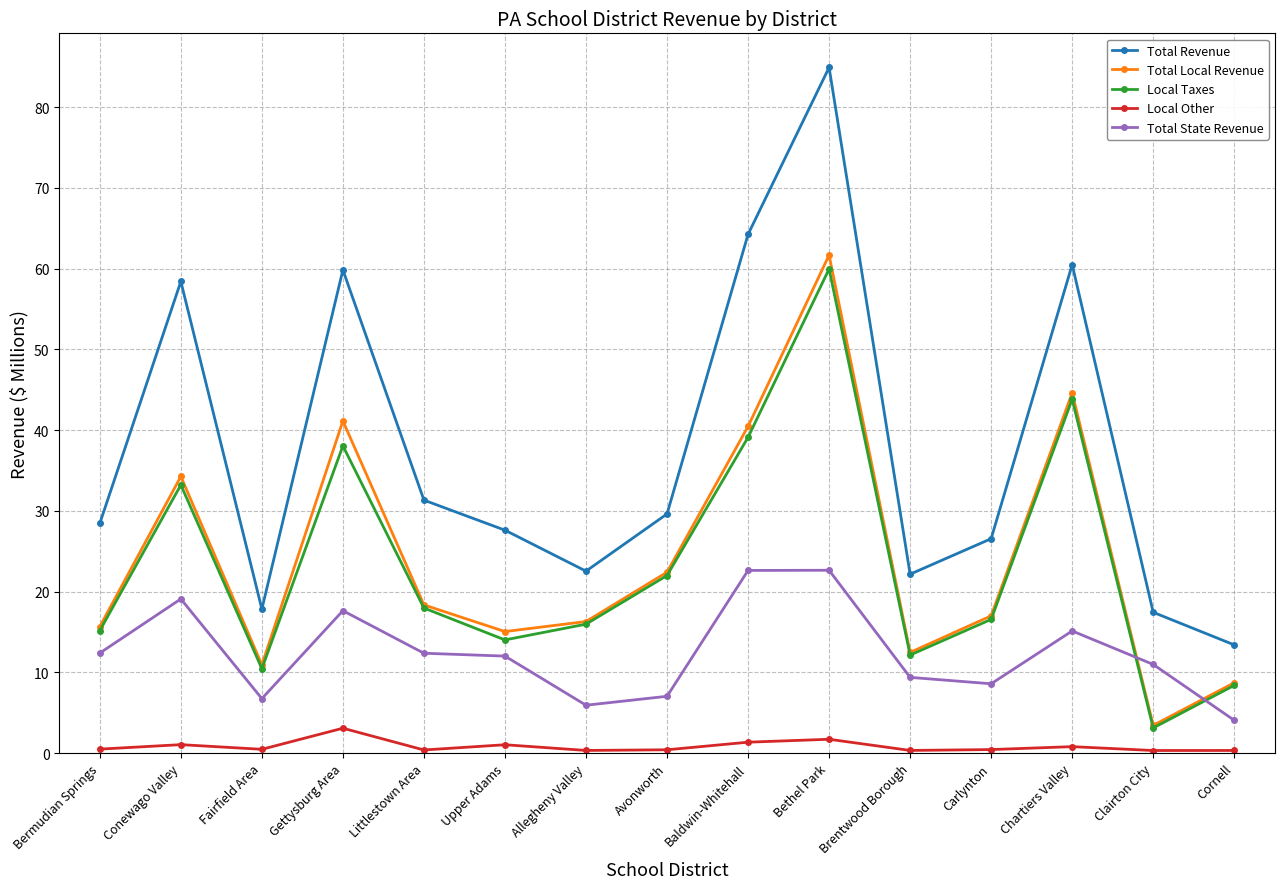

True or false: Total Revenue and Local Taxes intersect in this chart.

False